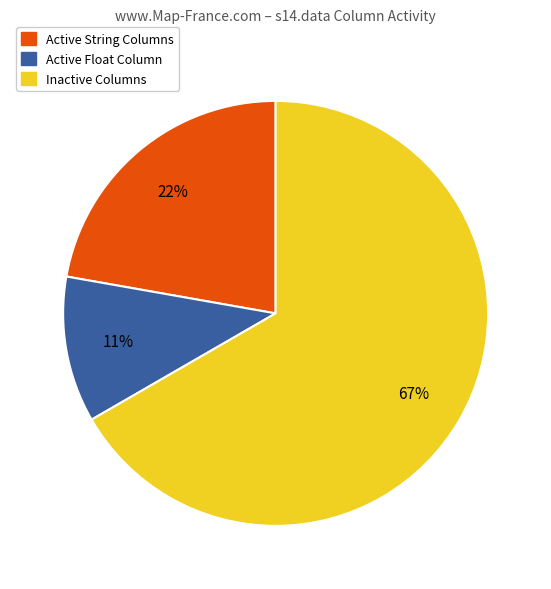

How many segments does this pie chart have?

3